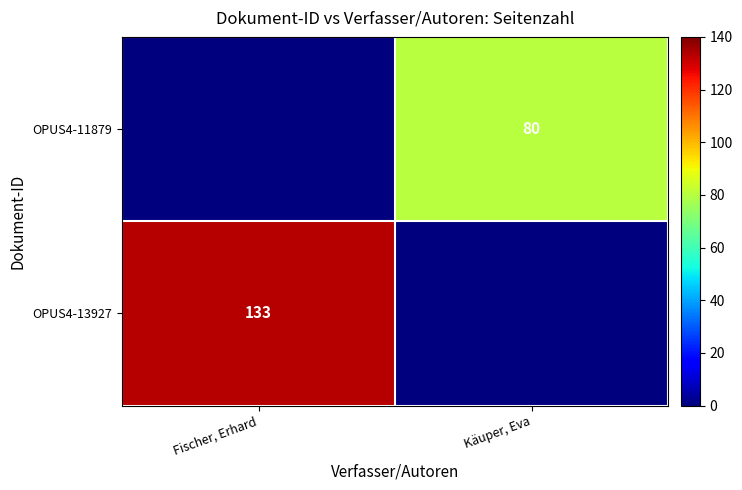

Which has a higher value, Fischer, Erhard or Käuper, Eva?

Fischer, Erhard